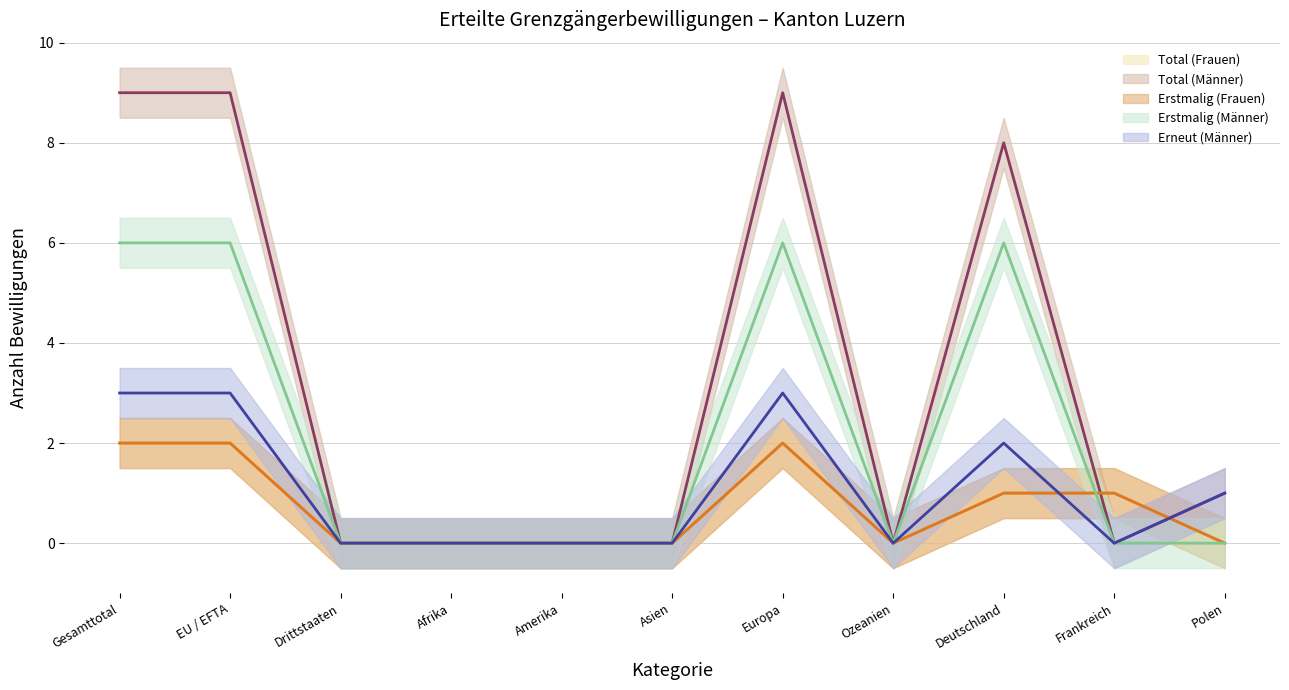

Where is Erneut (Männer) (line) nearest to the value 1?

Polen